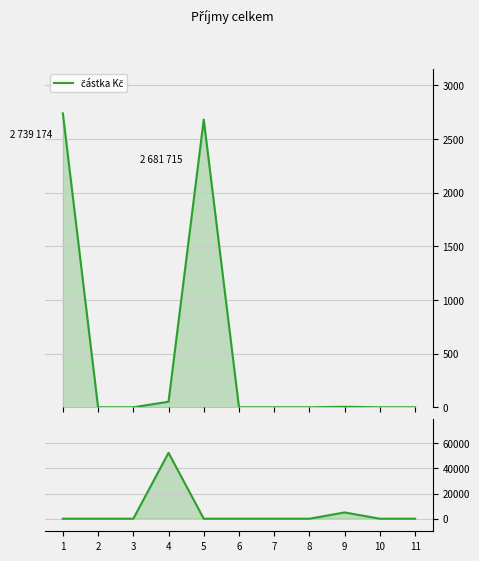

Between 8 and 10, which is larger?

8